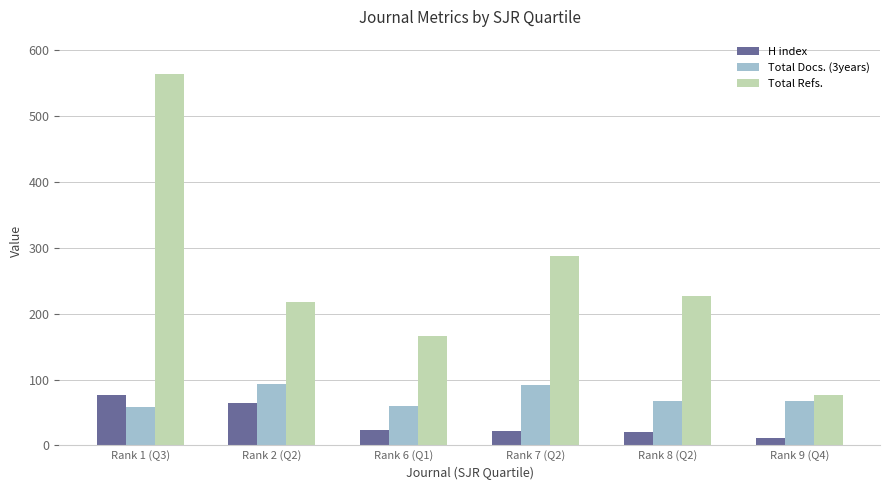

What is the average value of the H index series?

36